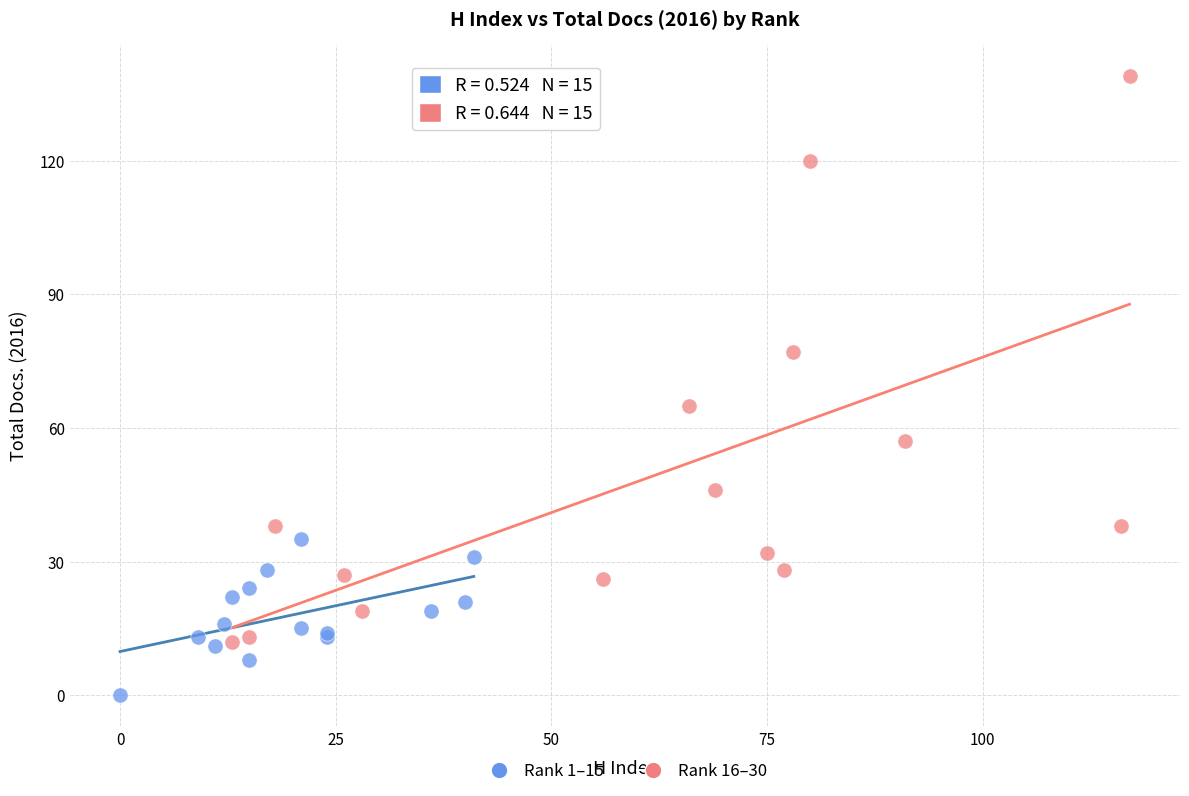

Which series reaches the minimum Y coordinate?

Rank 1–15